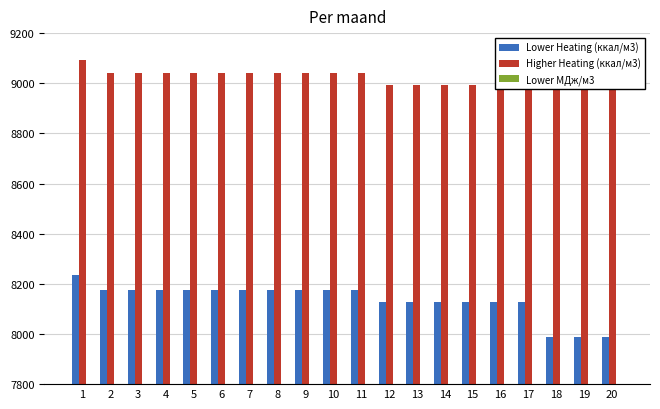

Reading left to right, transcribe all the data shown in this chart.

Lower Heating (ккал/м3): 1=8235.1	2=8173.6	3=8173.6	4=8173.6	5=8173.6	6=8173.6	7=8173.6	8=8173.6	9=8173.6	10=8173.6	11=8173.6	12=8129.1	13=8129.1	14=8129.1	15=8129.1	16=8129.1	17=8129.1	18=7989.4	19=7989.4	20=7989.4
Higher Heating (ккал/м3): 1=9090.9	2=9040.1	3=9040.1	4=9040.1	5=9040.1	6=9040.1	7=9040.1	8=9040.1	9=9040.1	10=9040.1	11=9040.1	12=8992.0	13=8992.0	14=8992.0	15=8992.0	16=8992.0	17=8992.0	18=9050.8	19=9050.8	20=9050.8
Lower MДж/м3: 1=34.5	2=34.2	3=34.2	4=34.2	5=34.2	6=34.2	7=34.2	8=34.2	9=34.2	10=34.2	11=34.2	12=34.0	13=34.0	14=34.0	15=34.0	16=34.0	17=34.0	18=33.5	19=33.5	20=33.5